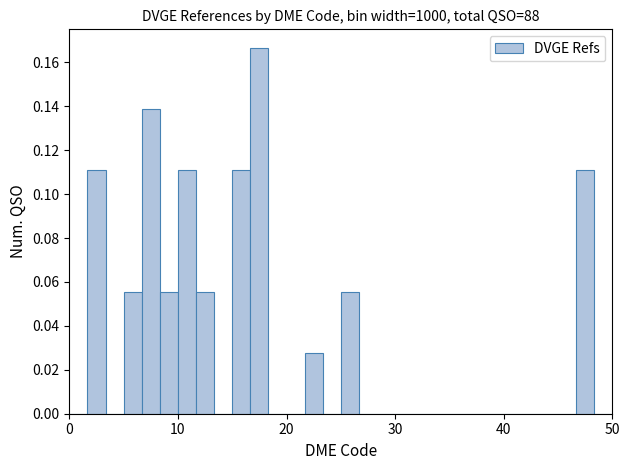

Read against the x-axis, roughly where is the centre of the tallest bar?

18